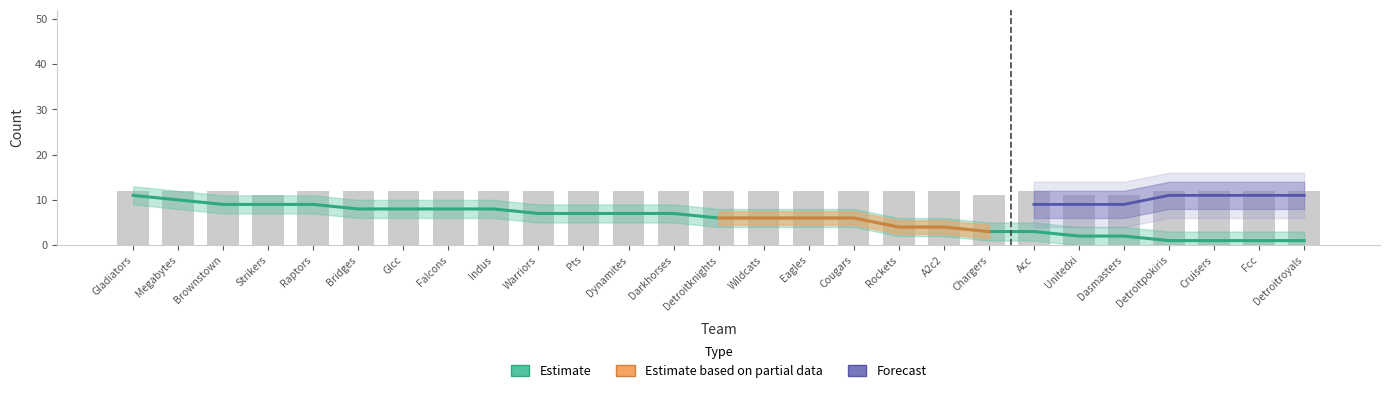

How many values are between 12 and 13?

23